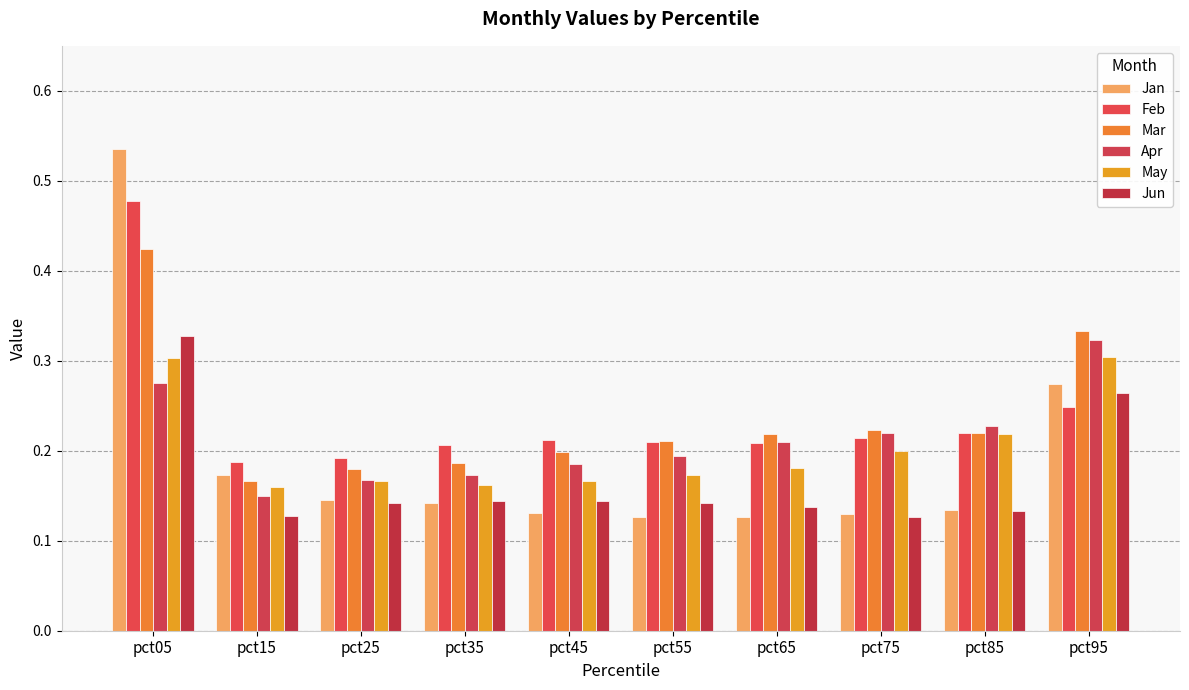

Reading right to left, list all the values displayed in this chart.

Jan: pct95=0.3	pct85=0.1	pct75=0.1	pct65=0.1	pct55=0.1	pct45=0.1	pct35=0.1	pct25=0.1	pct15=0.2	pct05=0.5
Feb: pct95=0.2	pct85=0.2	pct75=0.2	pct65=0.2	pct55=0.2	pct45=0.2	pct35=0.2	pct25=0.2	pct15=0.2	pct05=0.5
Mar: pct95=0.3	pct85=0.2	pct75=0.2	pct65=0.2	pct55=0.2	pct45=0.2	pct35=0.2	pct25=0.2	pct15=0.2	pct05=0.4
Apr: pct95=0.3	pct85=0.2	pct75=0.2	pct65=0.2	pct55=0.2	pct45=0.2	pct35=0.2	pct25=0.2	pct15=0.1	pct05=0.3
May: pct95=0.3	pct85=0.2	pct75=0.2	pct65=0.2	pct55=0.2	pct45=0.2	pct35=0.2	pct25=0.2	pct15=0.2	pct05=0.3
Jun: pct95=0.3	pct85=0.1	pct75=0.1	pct65=0.1	pct55=0.1	pct45=0.1	pct35=0.1	pct25=0.1	pct15=0.1	pct05=0.3